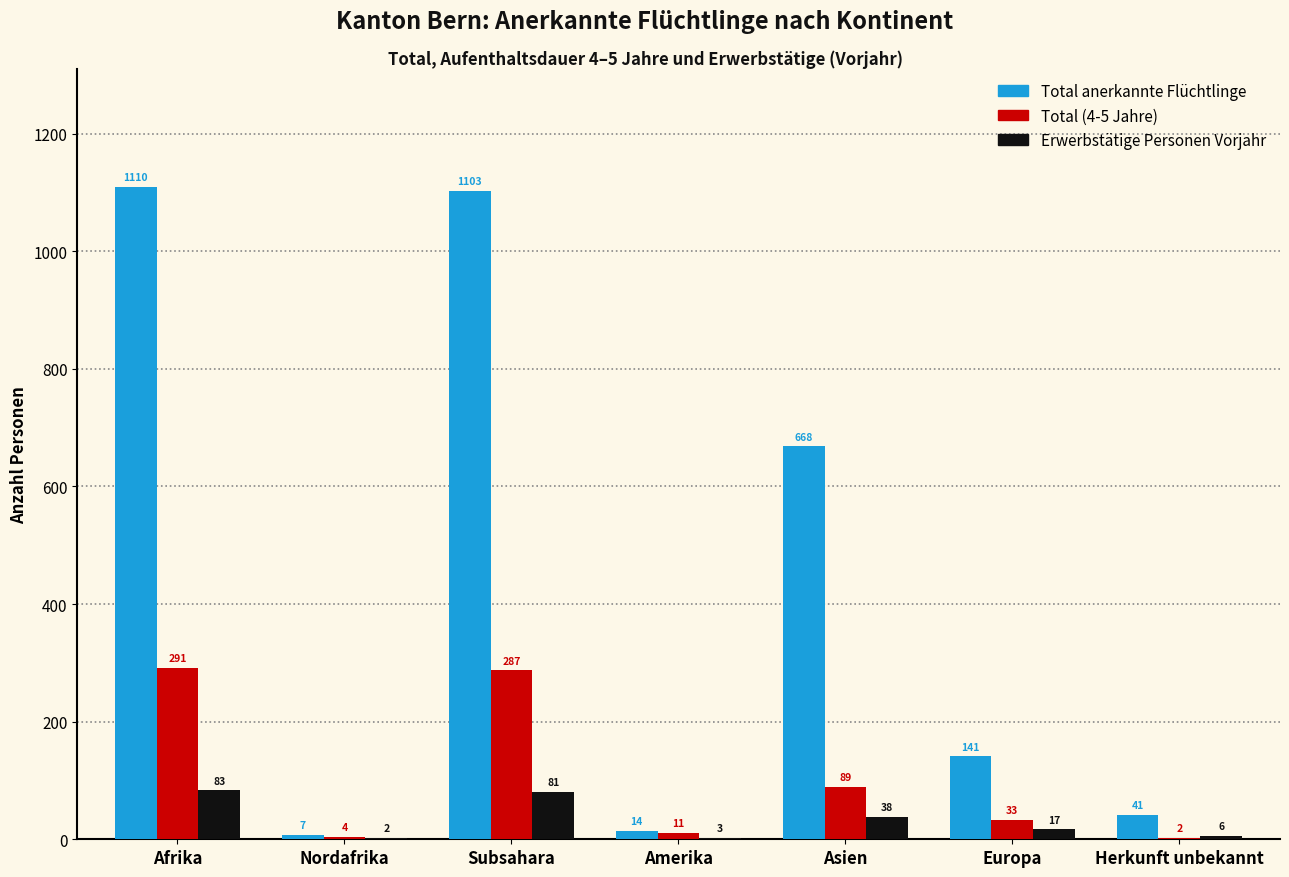

What is the total value across all series at Afrika?

1484